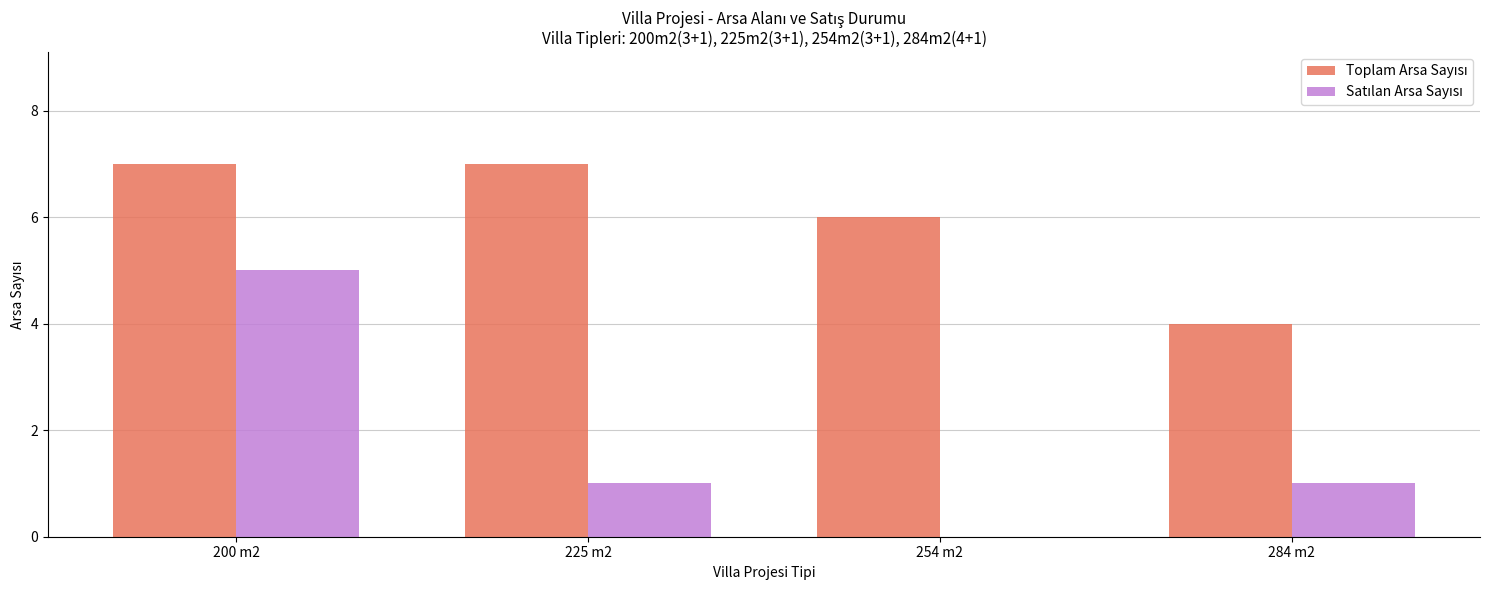

What is the total value across all series at 284 m2?

5